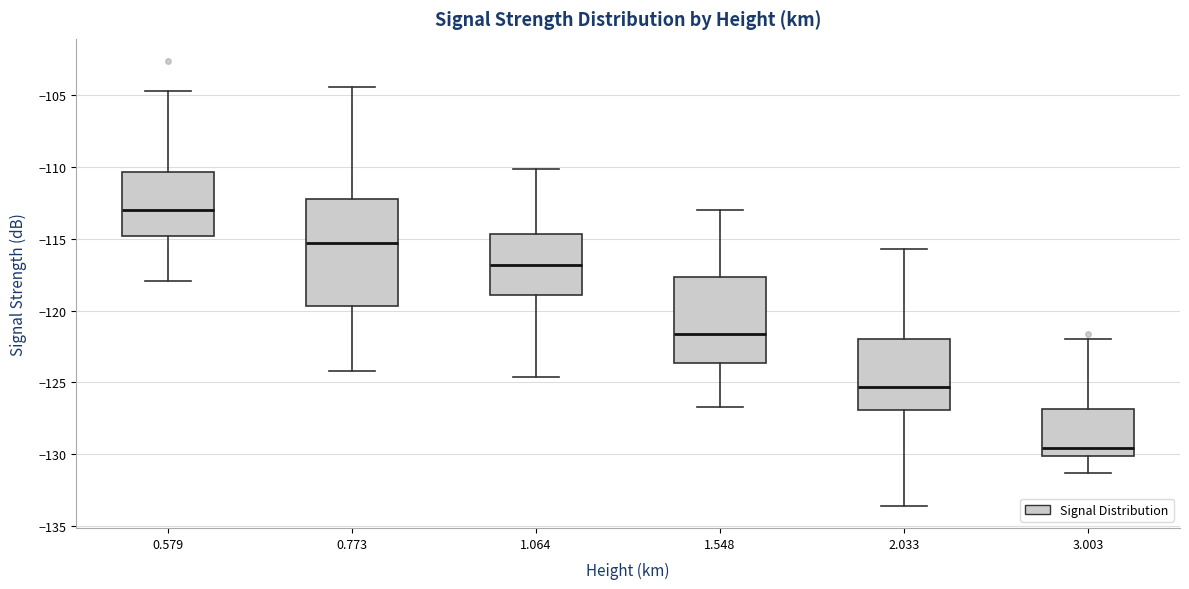

Reading left to right, transcribe this box plot: for each box, give where its median line is, the range the box spans, and where its two whiskers end, as read against the y-axis. The values are not printed on the chart, so give them approximately, as read against the axis.

0.579: median -113.0, box -115.0 to -110.5, whiskers -118.0 to -104.5
0.773: median -115.5, box -119.5 to -112.0, whiskers -124.0 to -104.5
1.064: median -117.0, box -119.0 to -114.5, whiskers -124.5 to -110.0
1.548: median -121.5, box -123.5 to -117.5, whiskers -126.5 to -113.0
2.033: median -125.5, box -127.0 to -122.0, whiskers -133.5 to -115.5
3.003: median -129.5, box -130.0 to -127.0, whiskers -131.5 to -122.0